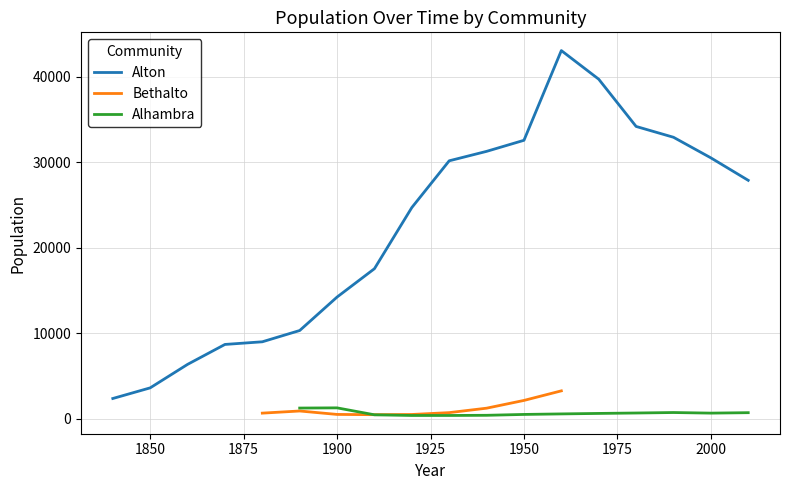

How many distinct data groups are displayed?

3